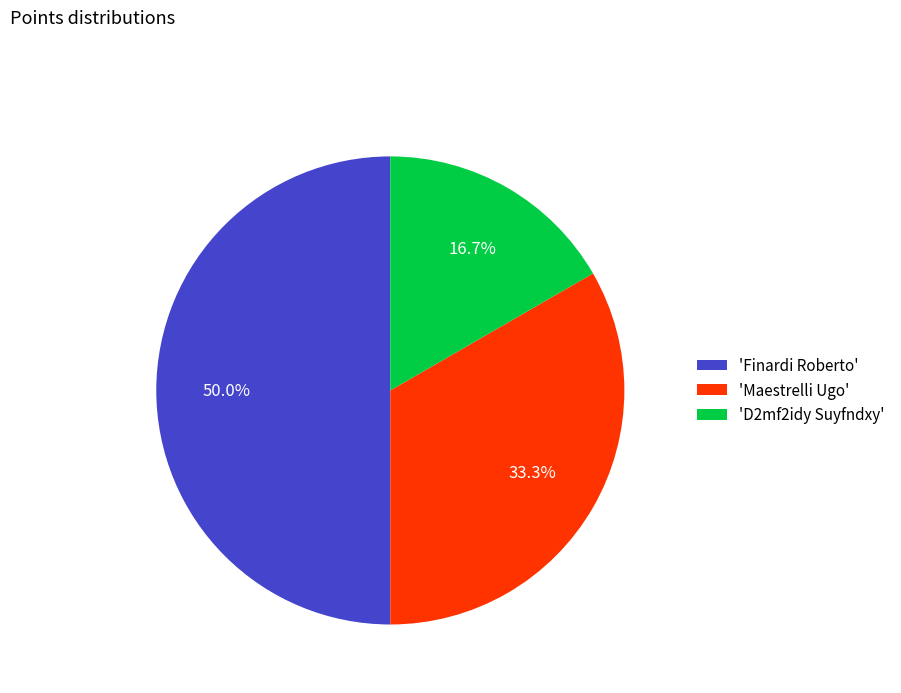

How many segments does this pie chart have?

3